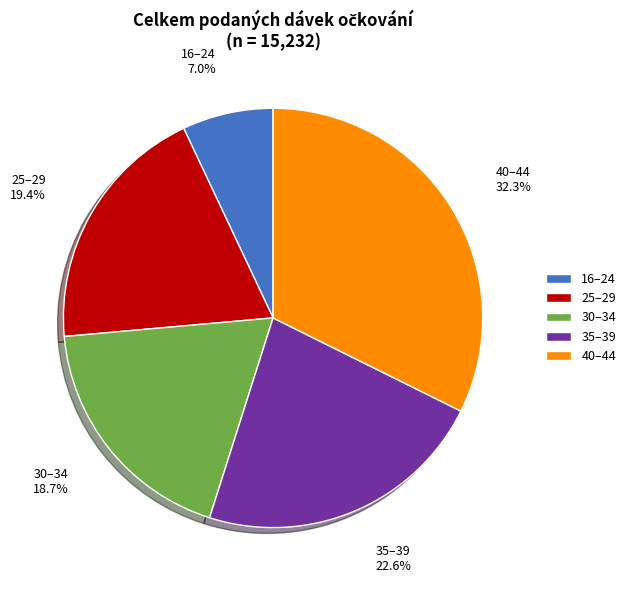

Does any single category account for the majority?

No